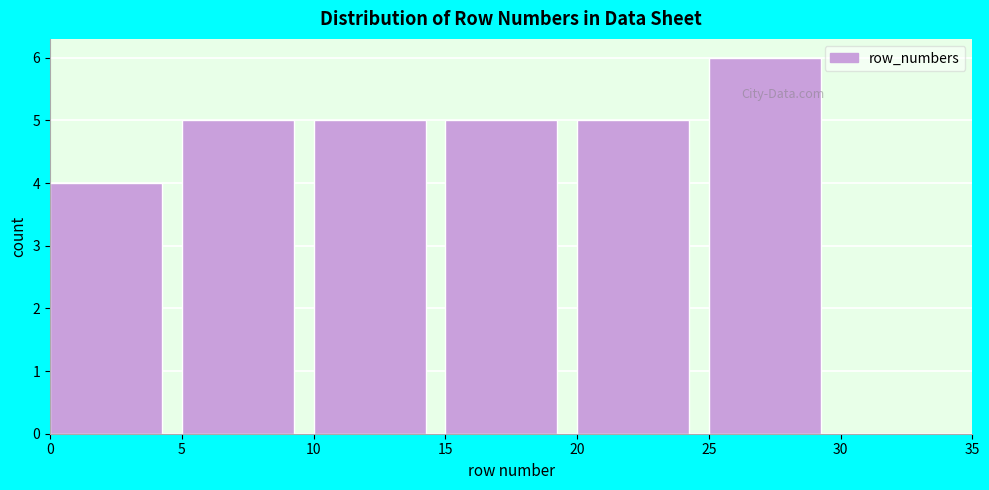

Which range on the x-axis has the tallest bar?

25 to 30